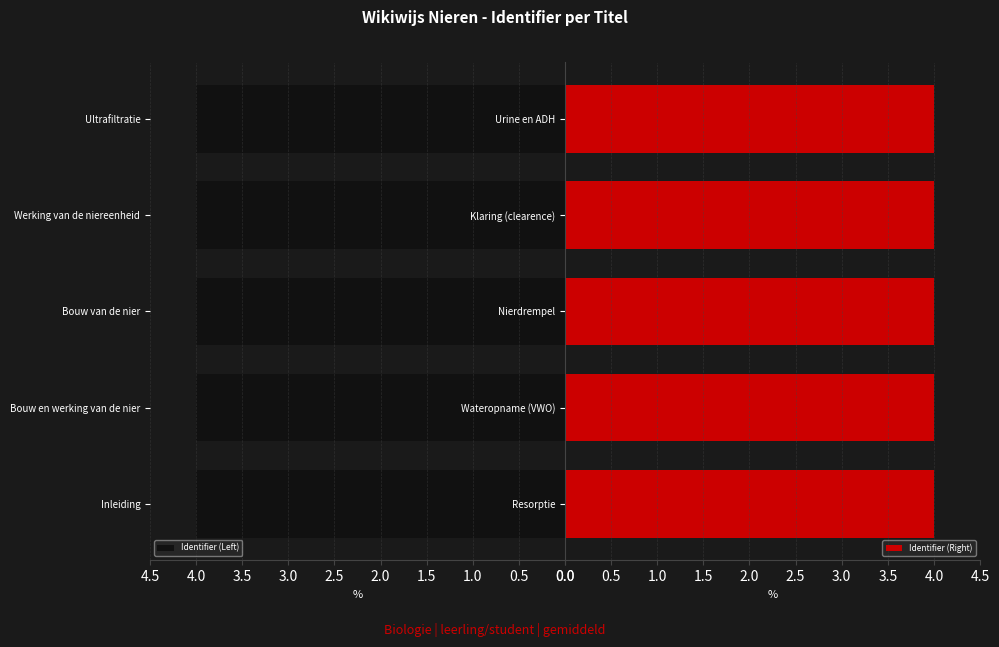

What is the average value of the Identifier (Right) series?

4.0